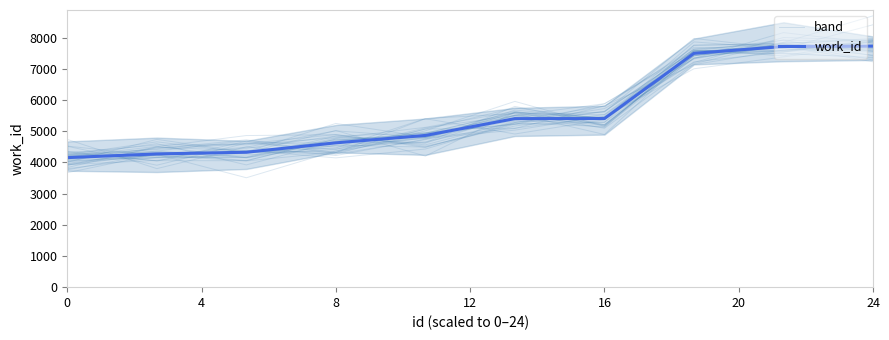

Count the number of data series in this chart.

2